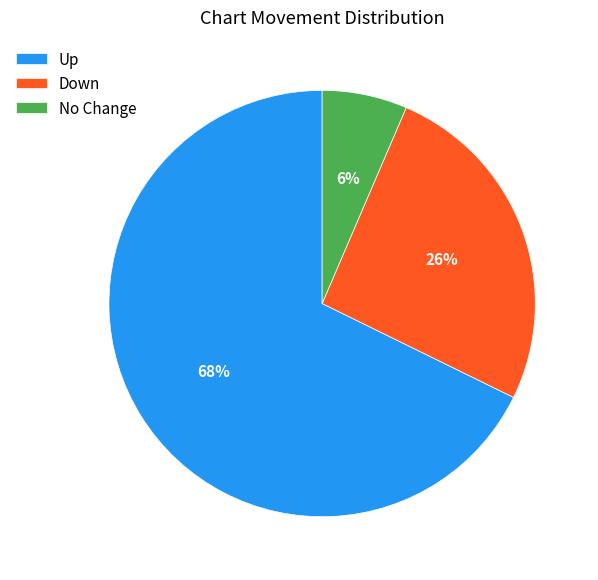

What is the largest slice in the pie chart?

Up